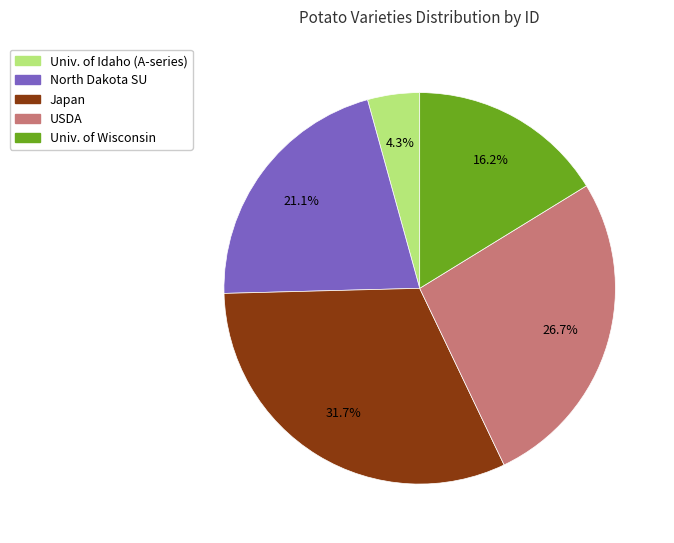

Is there a majority slice in this chart?

No